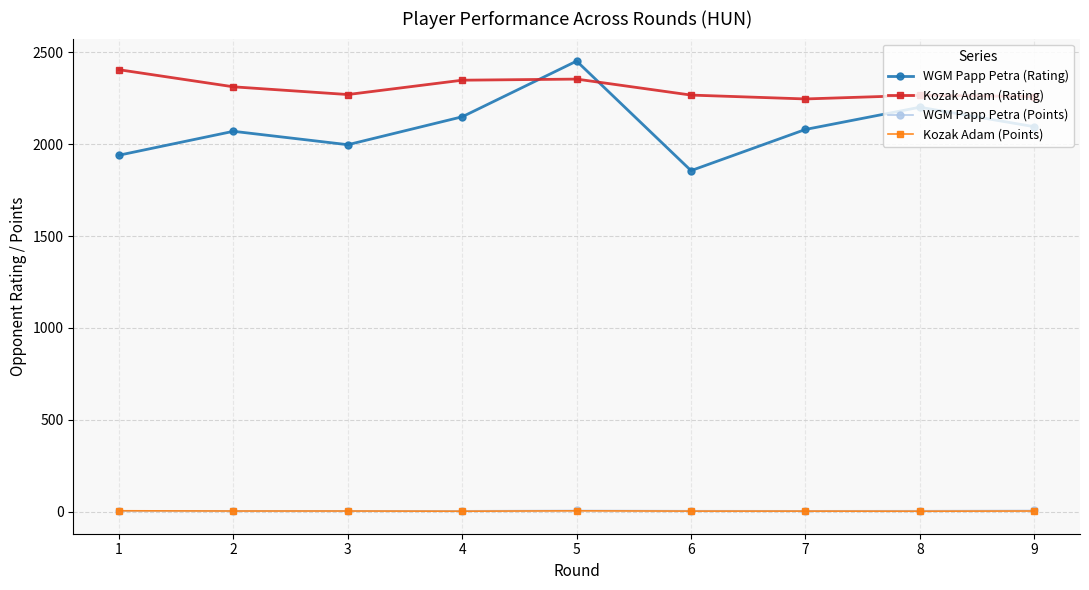

Does the chart display data point markers on the line(s)?

Yes